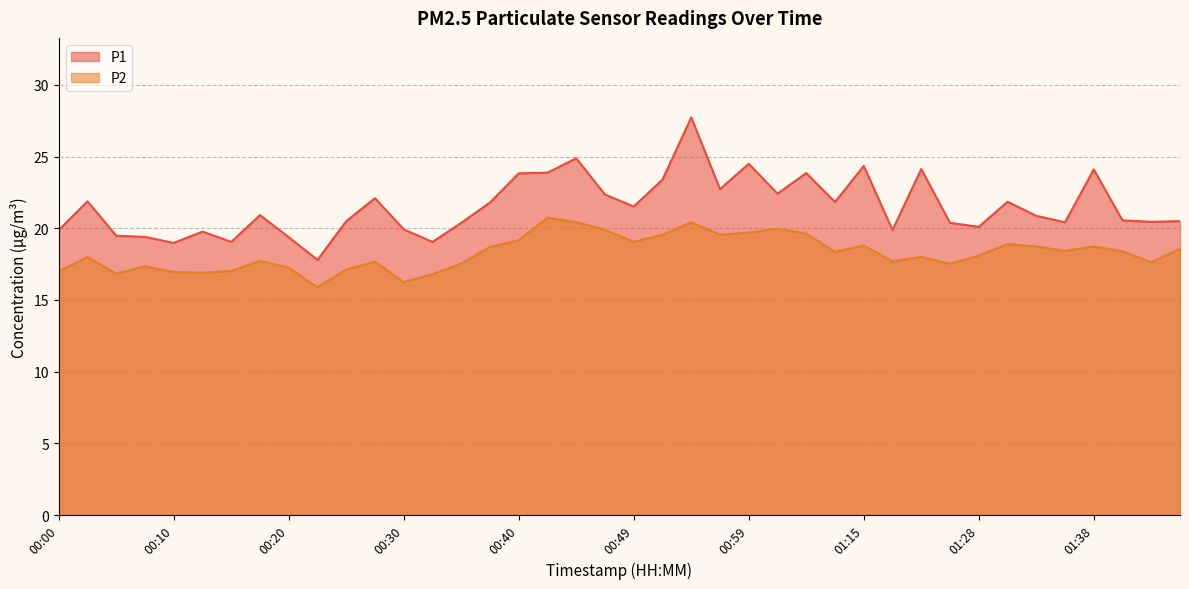

Between 00:59 and 01:38, which is larger?

00:59